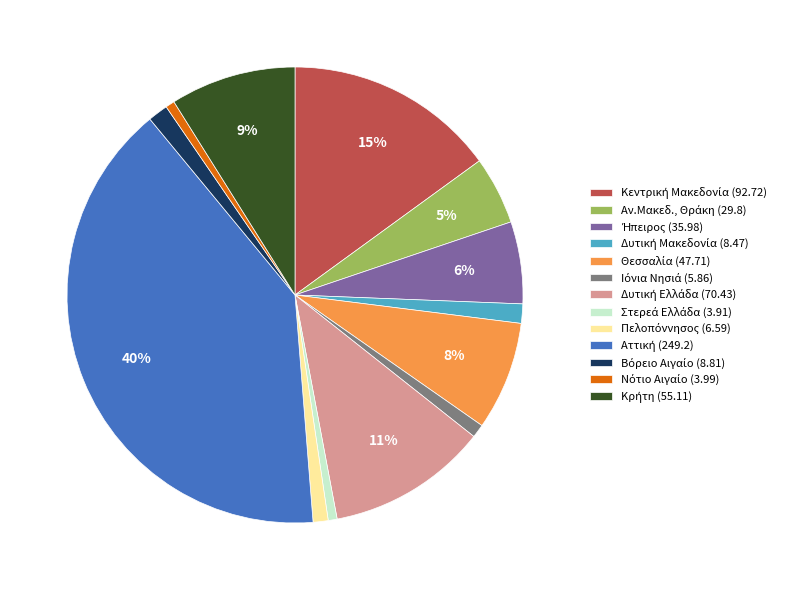

Is there a majority slice in this chart?

No